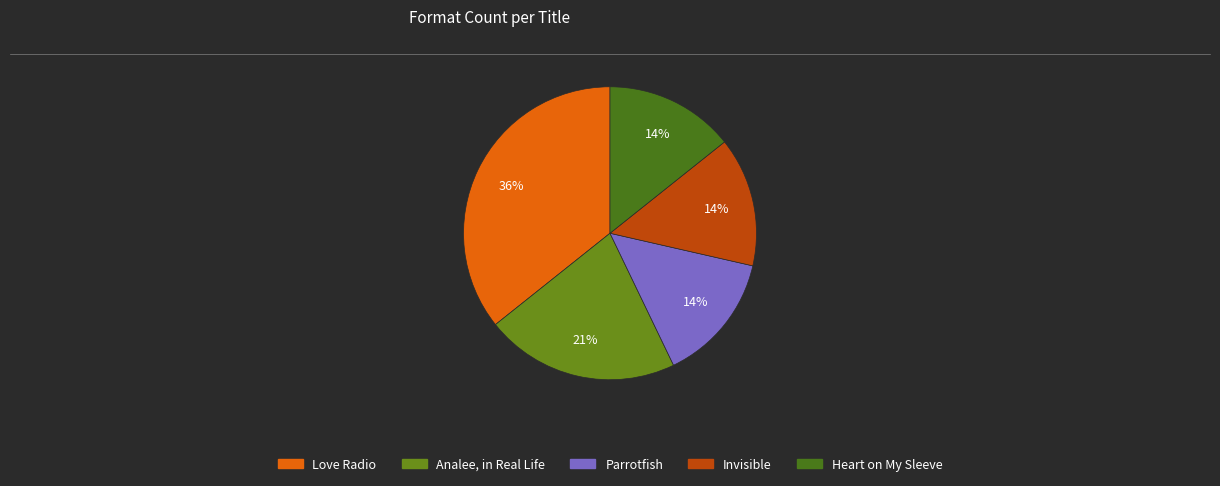

Rank the categories by value from lowest to highest.

Parrotfish, Invisible, Heart on My Sleeve, Analee, in Real Life, Love Radio